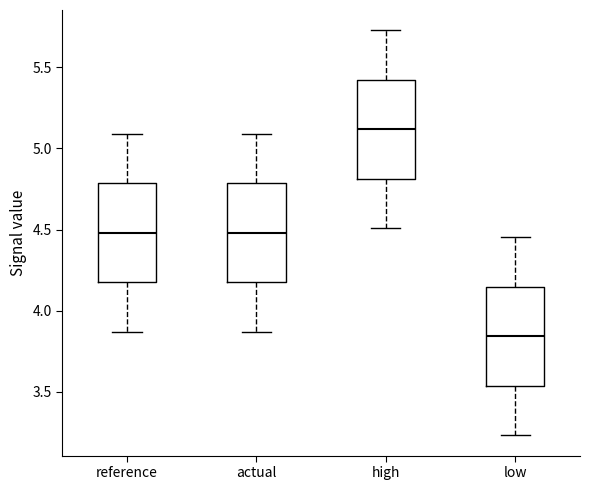

Reading left to right, read every box against the y-axis: the position of its median line, the range the box covers, and the ends of its whiskers. The values are not printed on the chart, so give them approximately, as read against the axis.

reference: median 4.50, box 4.15 to 4.80, whiskers 3.85 to 5.10
actual: median 4.50, box 4.15 to 4.80, whiskers 3.85 to 5.10
high: median 5.10, box 4.80 to 5.40, whiskers 4.50 to 5.75
low: median 3.85, box 3.55 to 4.15, whiskers 3.25 to 4.45